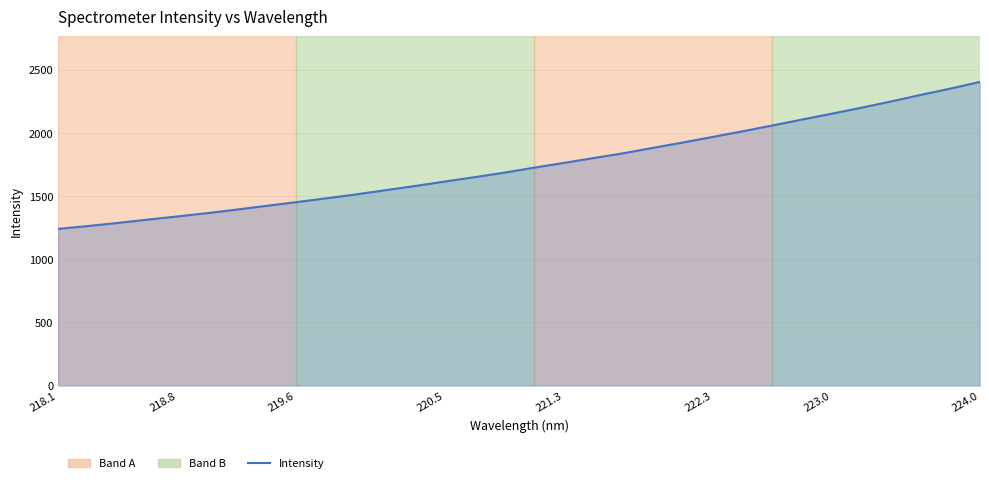

What is the difference between the maximum and minimum values?

1163.5